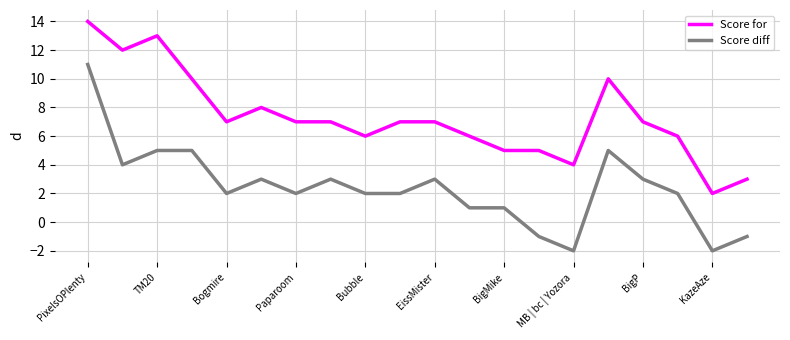

What is the difference between the maximum and minimum values in the Score for series?

12